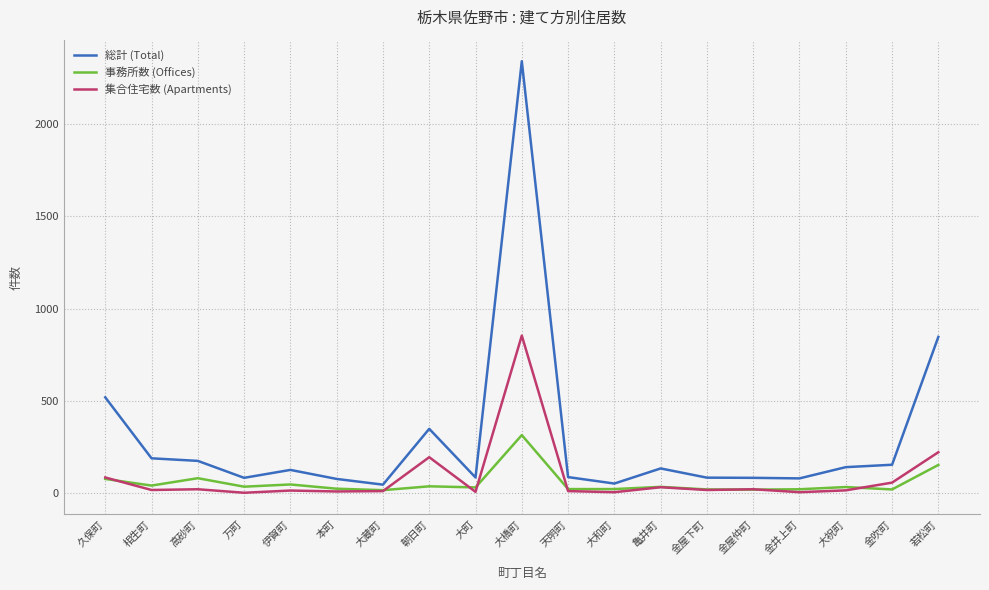

Is this an area chart (filled region under the line)?

No